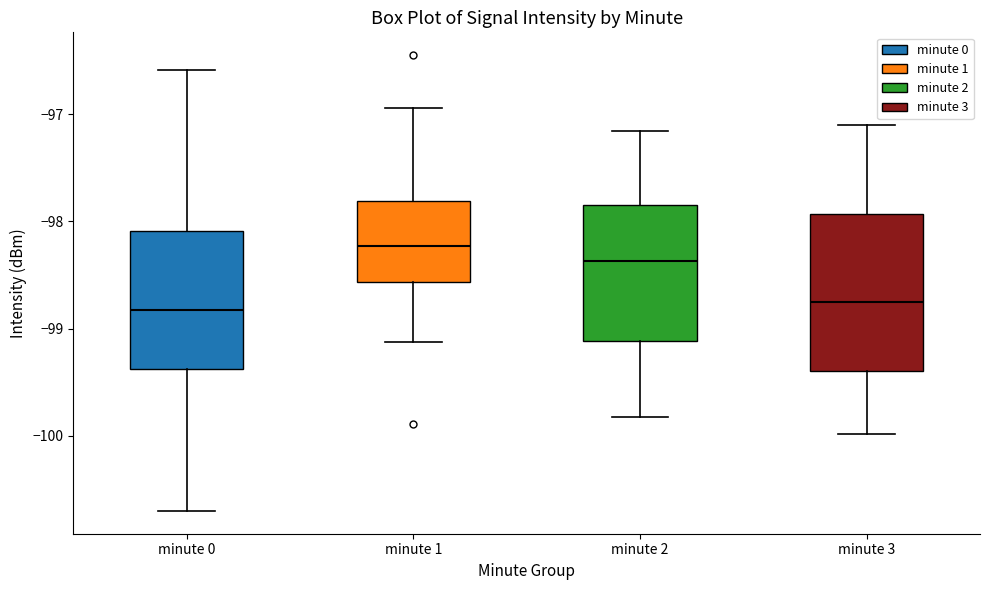

Where is the upper edge of the box for minute 0 on the y-axis? The values are not printed on the chart, so give them approximately, as read against the axis.

-98.1